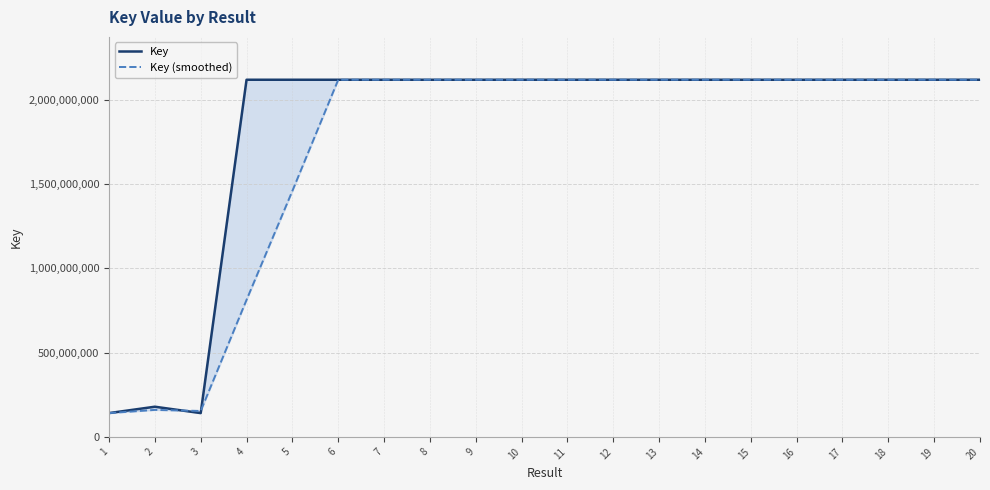

What is the difference between the Key (smoothed) values at 8 and 16?

18992.0